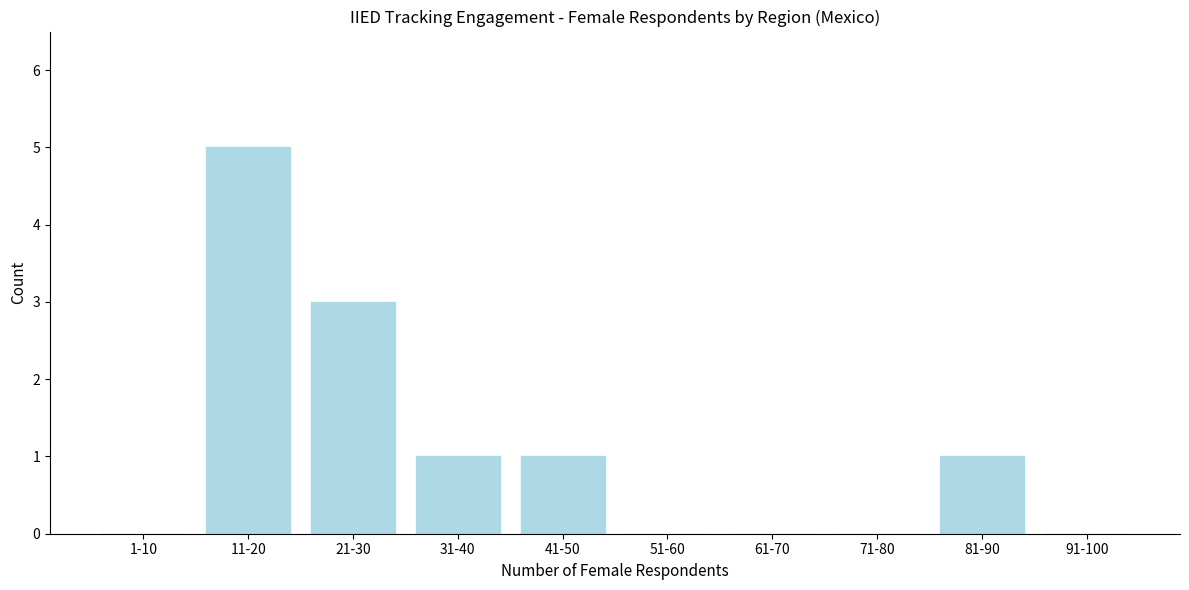

Reading left to right, list all the values displayed in this chart.

1-10=0	11-20=5	21-30=3	31-40=1	41-50=1	51-60=0	61-70=0	71-80=0	81-90=1	91-100=0